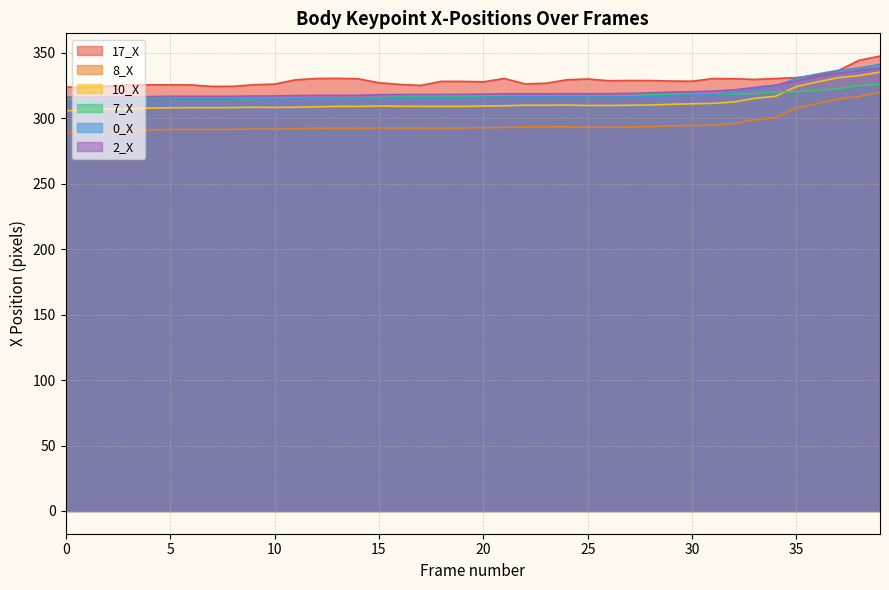

Reading left to right, list all the values displayed in this chart.

17_X: 323.9	323.7	324.5	325.7	325.6	325.6	325.6	324.4	324.5	325.7	326.2	329.4	330.5	330.6	330.3	327.2	325.9	325.2	328.3	328.2	327.9	330.5	326.4	326.9	329.5	330.1	328.8	328.9	328.9	328.5	328.4	330.4	330.3	329.8	330.4	331.1	333.1	336.5	344.4	347.6
8_X: 288.9	289.7	290.5	290.6	291.2	291.4	291.5	291.5	291.6	291.9	291.7	292.0	292.4	292.6	292.4	292.7	292.6	292.6	292.6	292.6	292.9	293.0	293.5	293.5	293.6	293.2	293.2	293.5	293.7	294.3	294.6	294.8	296.1	298.9	300.6	307.9	311.3	314.9	316.8	319.9
10_X: 305.7	306.6	307.1	307.2	307.8	308.1	308.2	308.2	308.2	308.5	308.3	308.5	308.8	309.2	309.1	309.4	309.2	309.2	309.1	309.1	309.4	309.6	310.0	310.0	310.1	309.8	309.8	310.0	310.2	310.8	311.1	311.5	312.6	315.3	316.9	324.4	327.8	331.1	332.7	335.3
7_X: 314.8	314.5	314.4	314.4	314.5	314.5	314.4	314.4	314.4	314.4	315.1	315.3	315.3	315.1	315.4	315.7	316.6	317.2	317.1	317.1	317.1	317.1	316.8	316.7	316.9	316.9	317.1	317.3	317.9	318.0	318.2	318.4	318.8	318.9	320.3	320.3	321.4	322.6	325.2	325.9
0_X: 313.0	313.5	313.8	313.9	314.4	314.7	314.8	314.8	314.8	315.1	314.9	315.1	315.4	315.7	315.6	315.9	315.8	315.7	315.7	315.7	316.0	316.2	316.5	316.5	316.6	316.3	316.3	316.5	316.8	317.5	317.9	318.4	319.7	322.8	324.6	330.6	333.9	336.7	338.4	341.3
2_X: 316.1	316.2	316.3	316.3	316.7	316.9	316.9	316.9	316.9	317.1	317.1	317.4	317.6	317.6	317.7	318.1	318.2	318.3	318.3	318.3	318.5	318.8	318.8	318.8	318.9	318.8	318.9	319.1	319.6	320.0	320.4	320.9	321.8	323.6	325.4	328.8	332.1	334.6	336.7	338.5